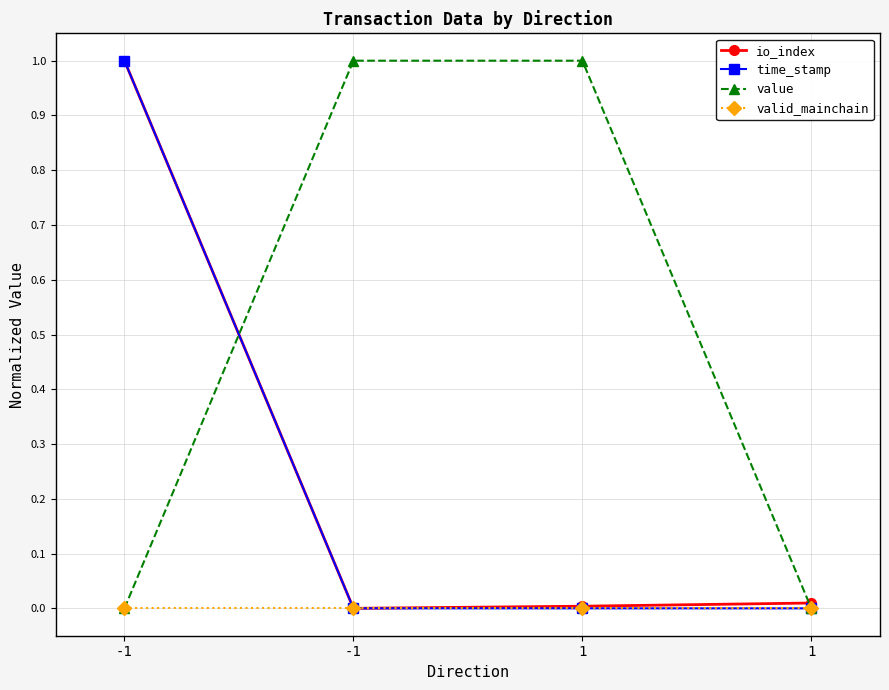

What are all the series names shown in the legend?

io_index, time_stamp, value, valid_mainchain